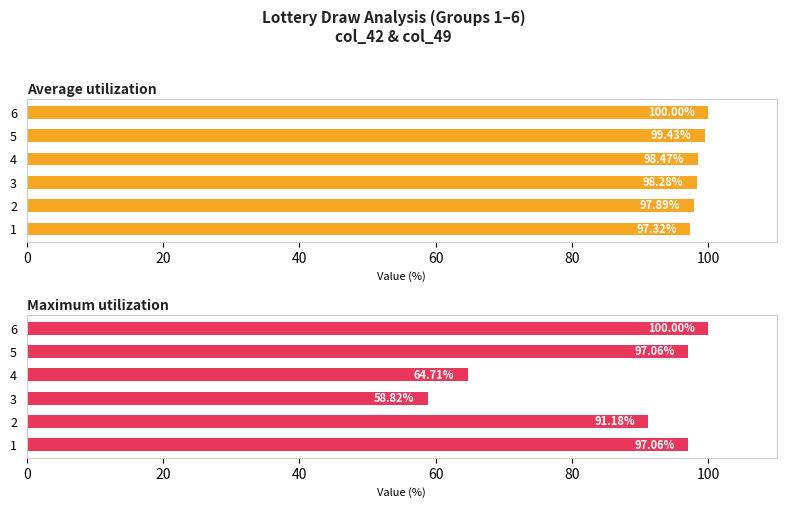

At 4, list the series in order from largest to smallest.

Average utilization, Maximum utilization